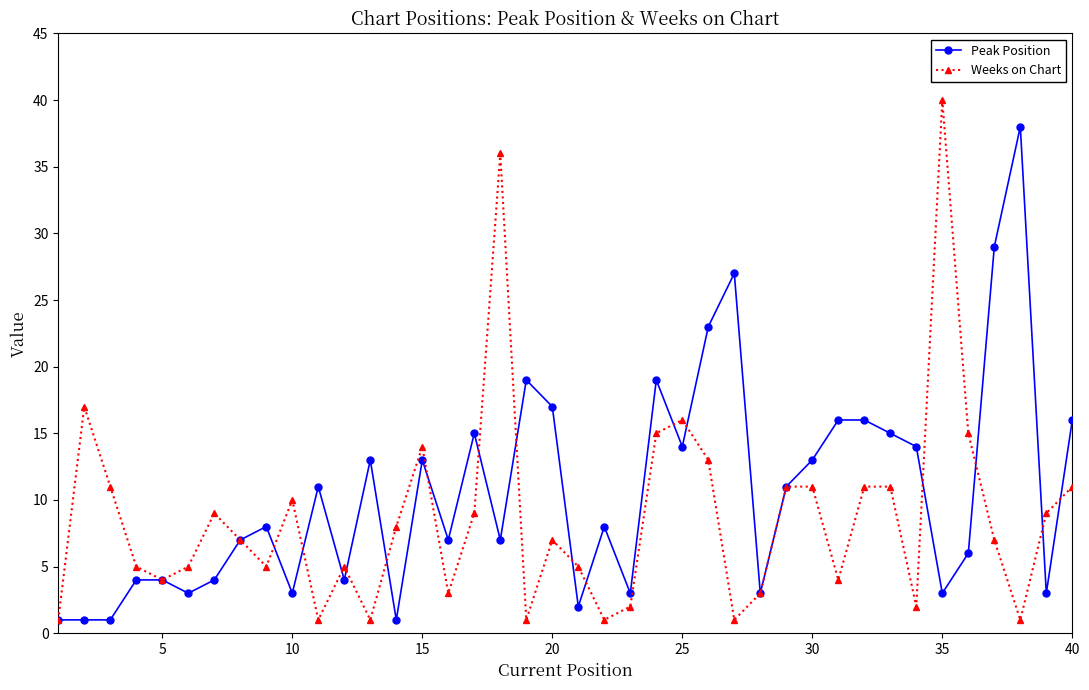

Rank the series by their average value, from highest to lowest.

Peak Position, Weeks on Chart